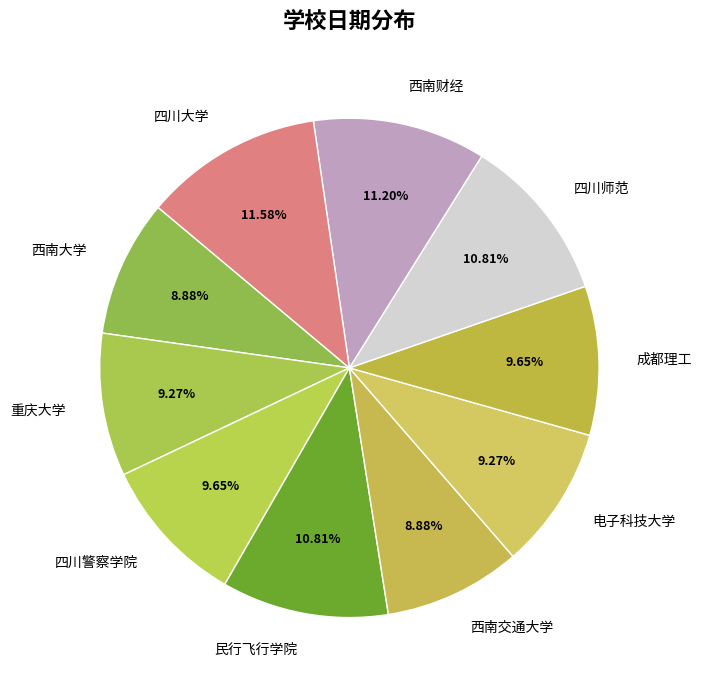

Is there a majority slice in this chart?

No